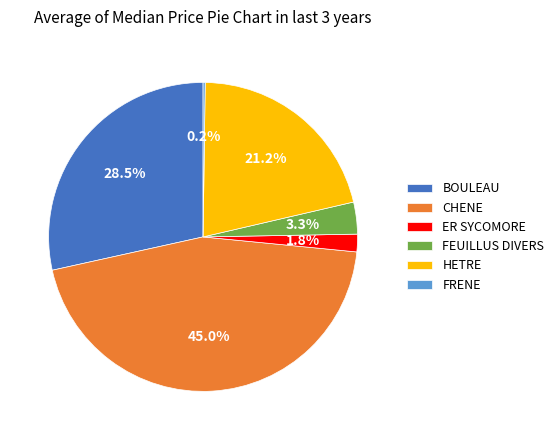

Which has a higher value, BOULEAU or HETRE?

BOULEAU